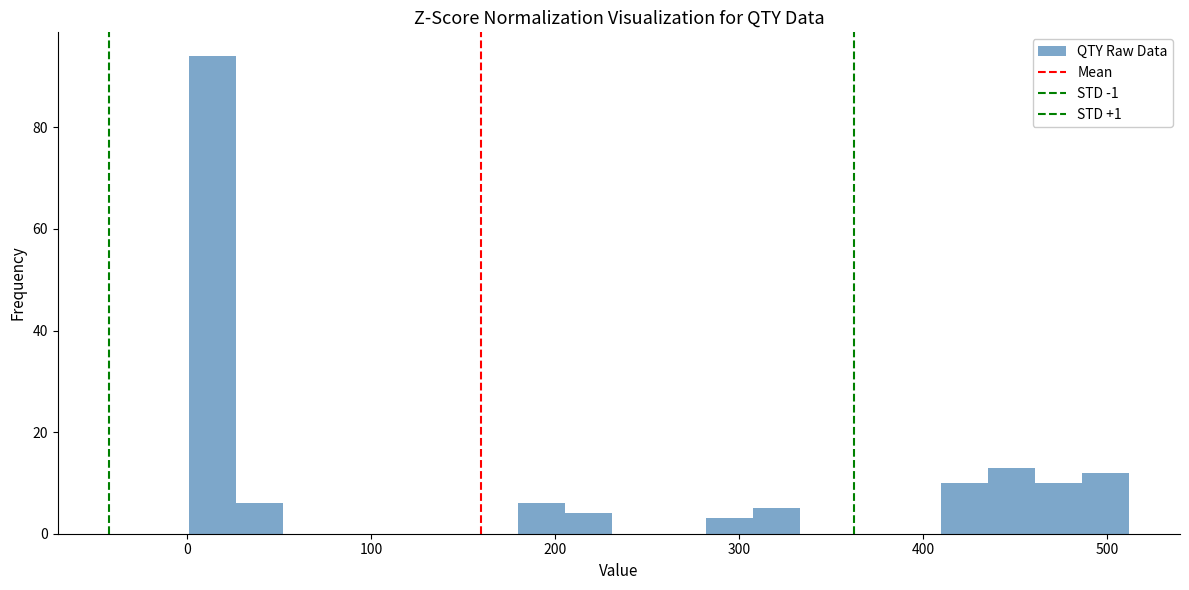

Read against the x-axis, roughly where is the centre of the tallest bar?

10